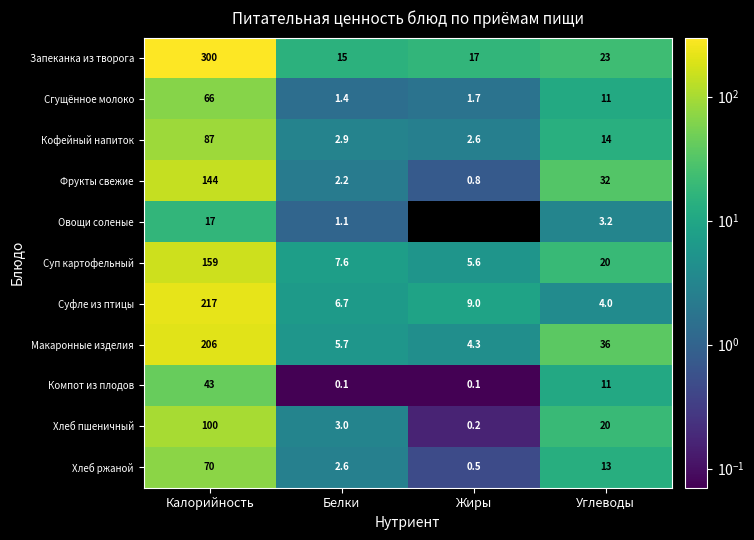

Rank the categories by Запеканка из творога value from lowest to highest.

Белки, Жиры, Углеводы, Калорийность